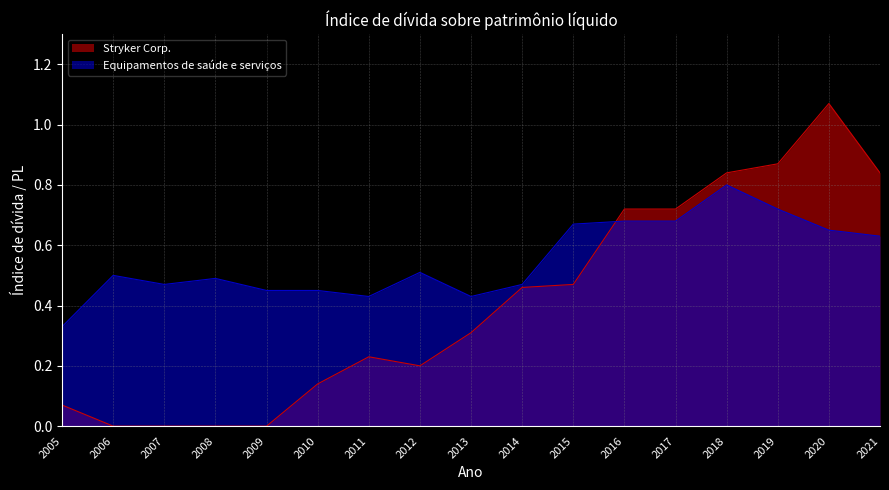

At how many categories does at least one series exceed 0?

17